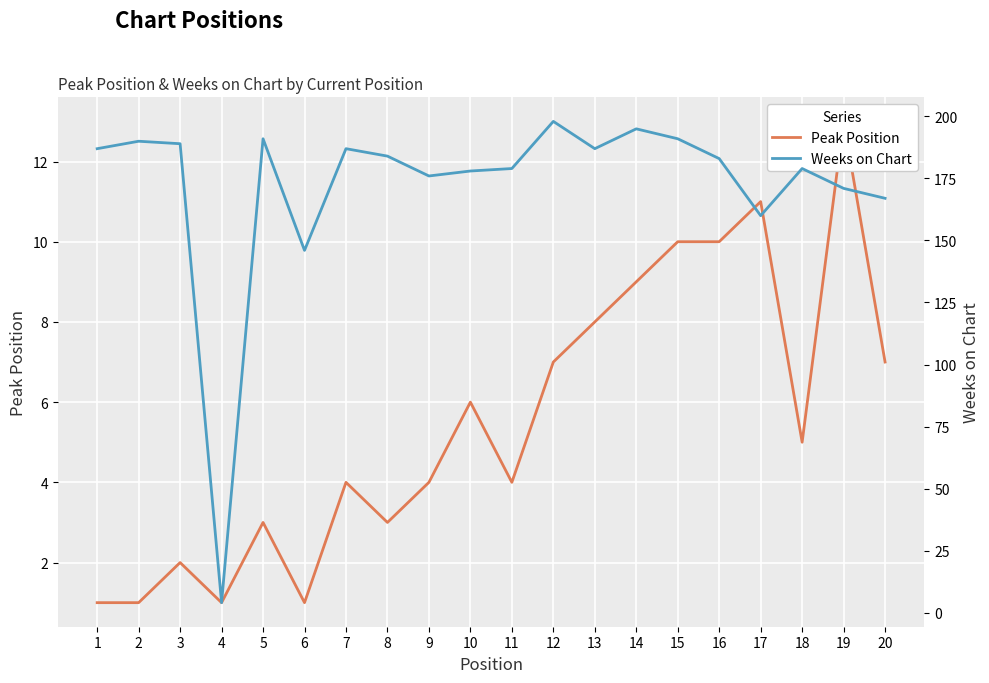

Rank the categories by Weeks on Chart value from highest to lowest.

12, 14, 5, 15, 2, 3, 1, 7, 13, 8, 16, 11, 18, 10, 9, 19, 20, 17, 6, 4